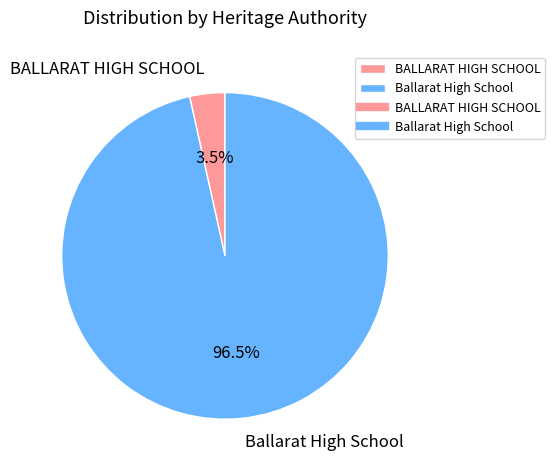

To the nearest percent, what is the average slice percentage?

50%